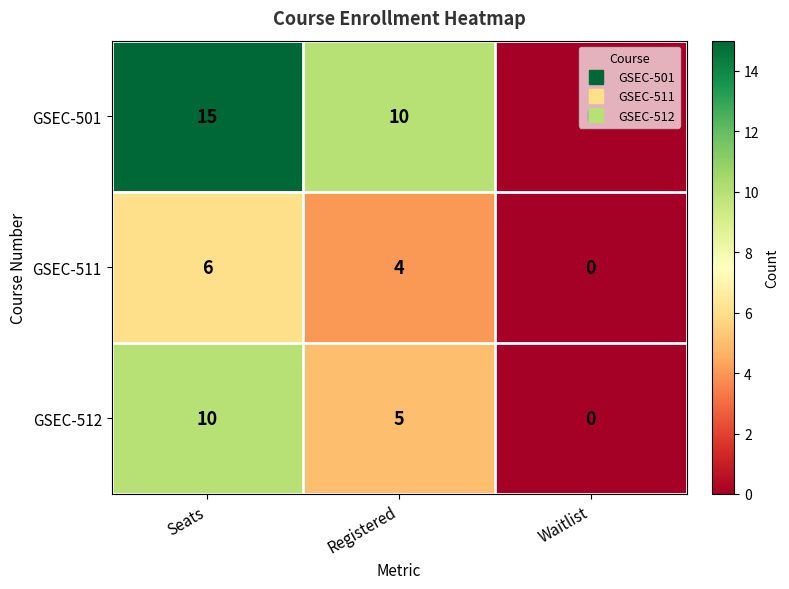

Between Seats and Waitlist, which series saw the biggest shift?

GSEC-501